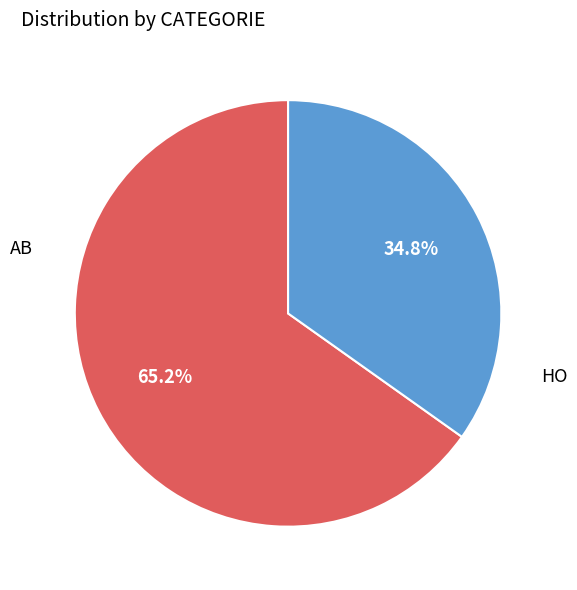

To the nearest percent, what percentage of the pie is AB?

65%